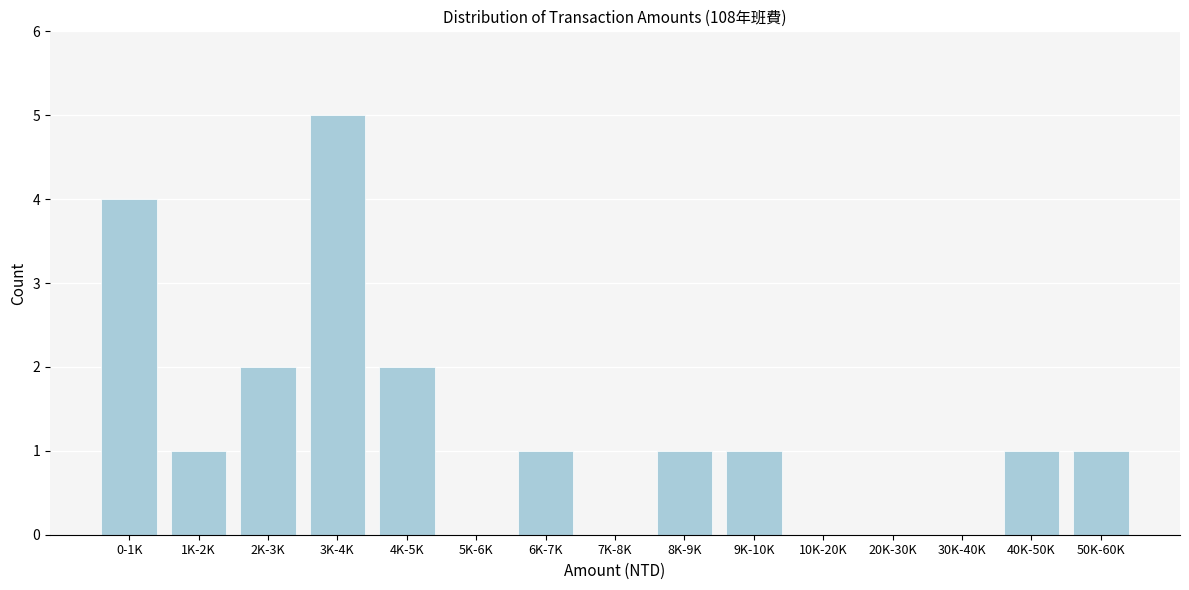

Reading right to left, list all the values displayed in this chart.

50K-60K=1	40K-50K=1	30K-40K=0	20K-30K=0	10K-20K=0	9K-10K=1	8K-9K=1	7K-8K=0	6K-7K=1	5K-6K=0	4K-5K=2	3K-4K=5	2K-3K=2	1K-2K=1	0-1K=4